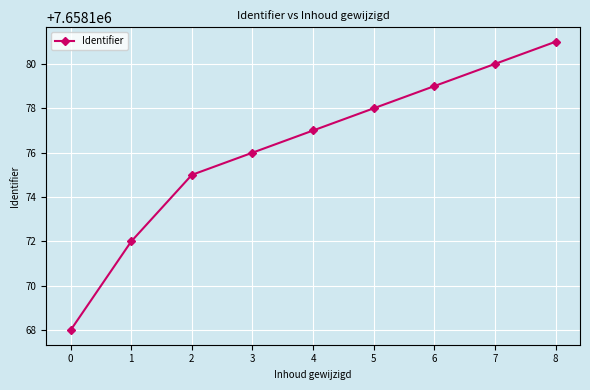

Does the chart display data point markers on the line(s)?

Yes